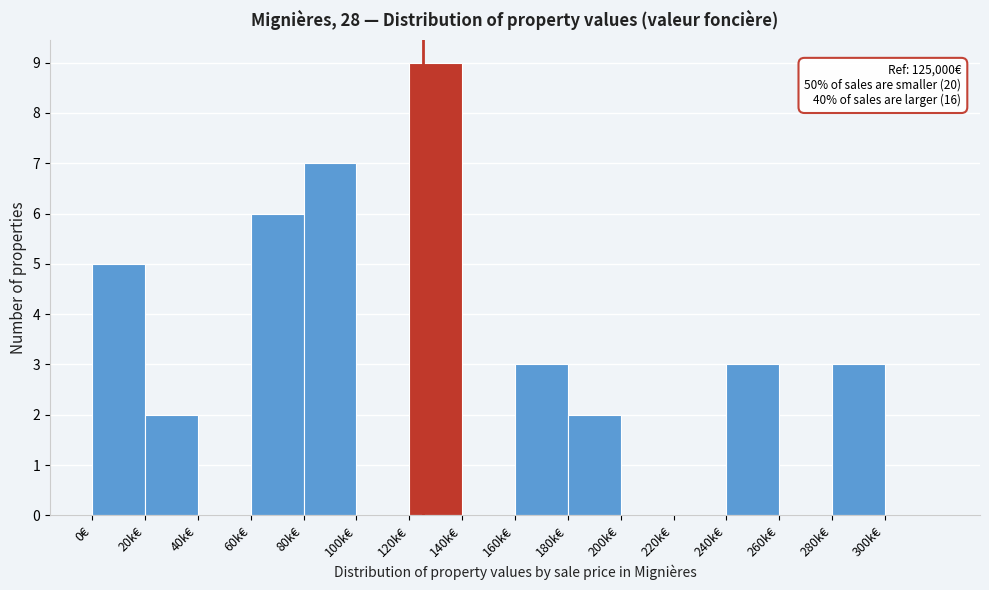

Reading left to right, extract all data points from this chart.

0€=5	20k€=2	40k€=0	60k€=6	80k€=7	100k€=0	120k€=9	140k€=0	160k€=3	180k€=2	200k€=0	220k€=0	240k€=3	260k€=0	280k€=3	300k€=0